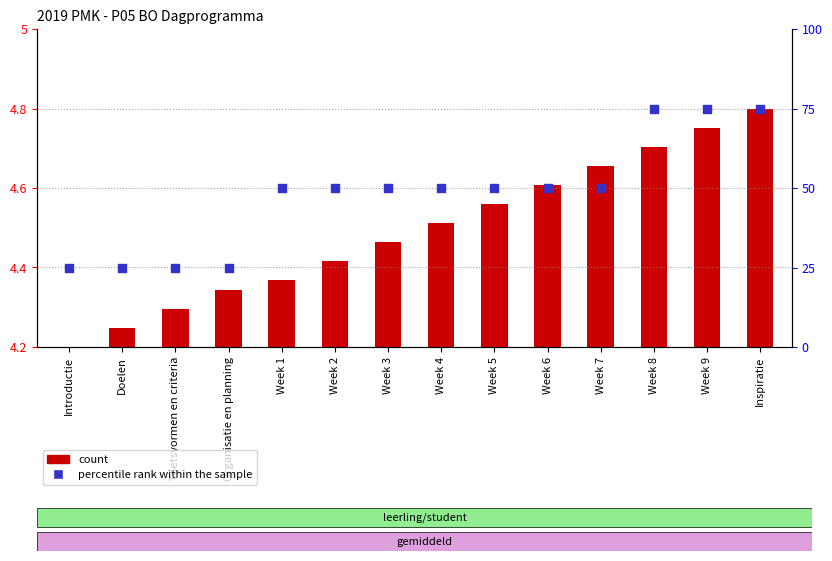

Which series has the largest total across all categories?

percentile rank within the sample